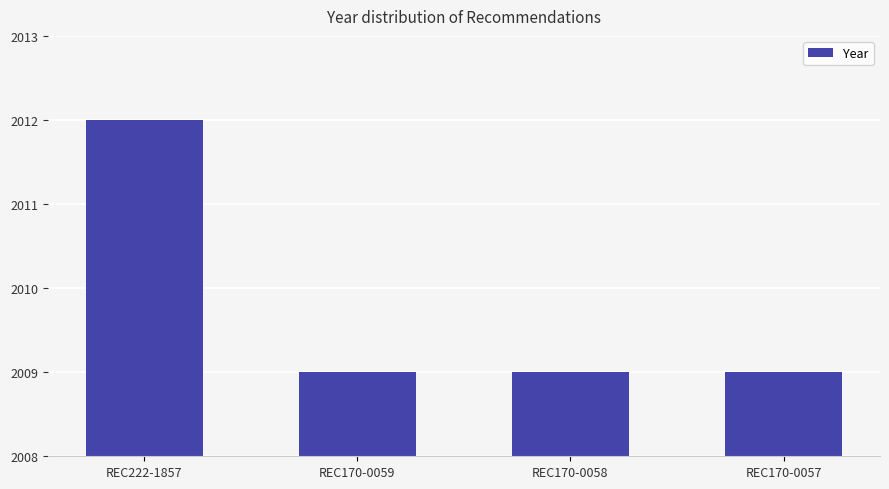

The chart shows a value of 2009 at REC170-0057. True or false?

True